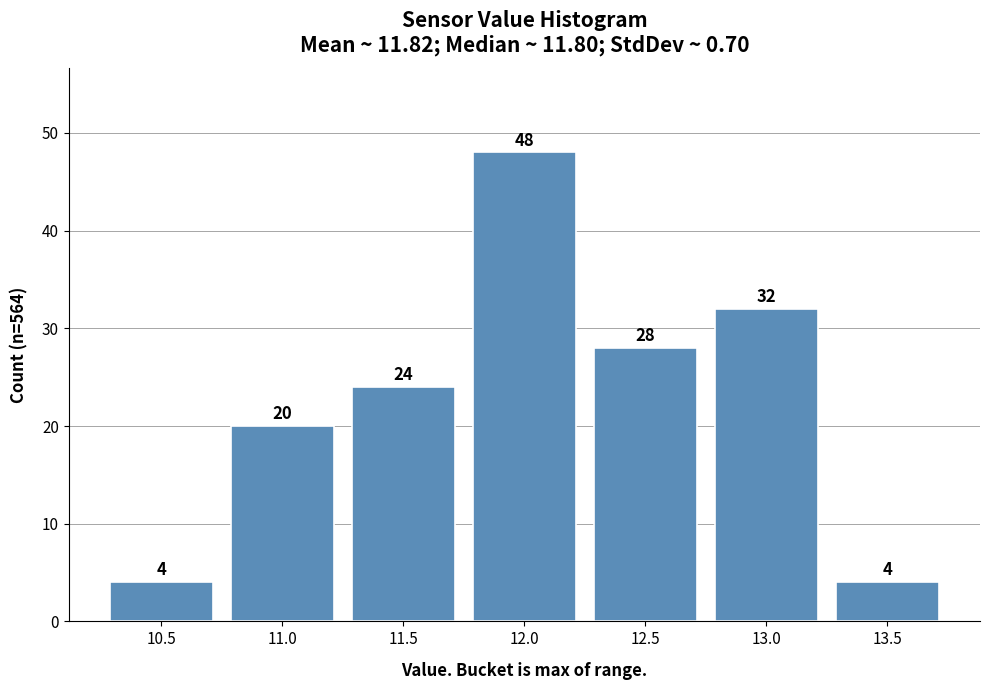

Reading right to left, extract all data points from this chart.

13.5=4	13.0=32	12.5=28	12.0=48	11.5=24	11.0=20	10.5=4